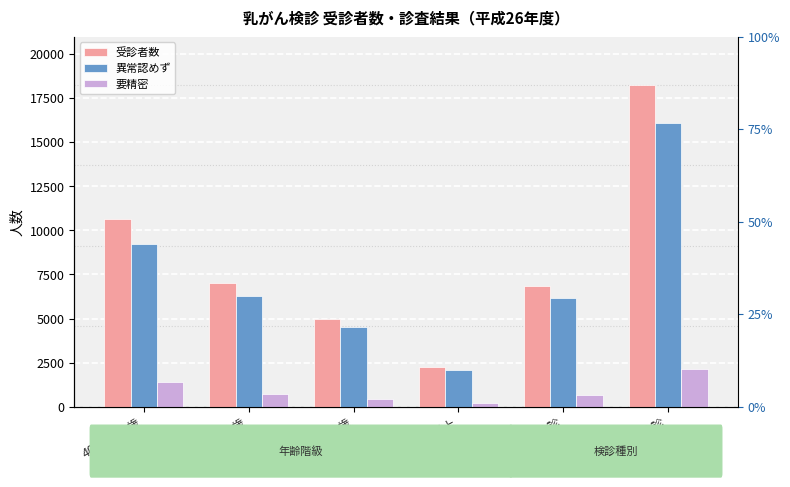

How many distinct data groups are displayed?

3